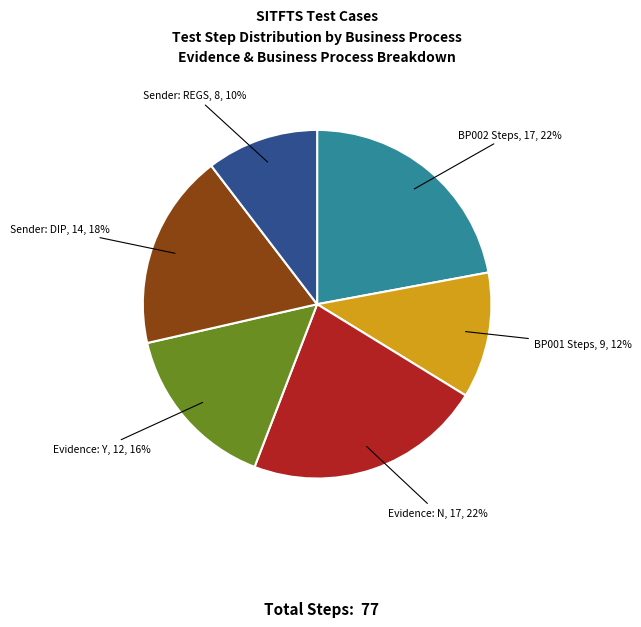

What percentage is the Evidence: N slice, to the nearest percent?

22%